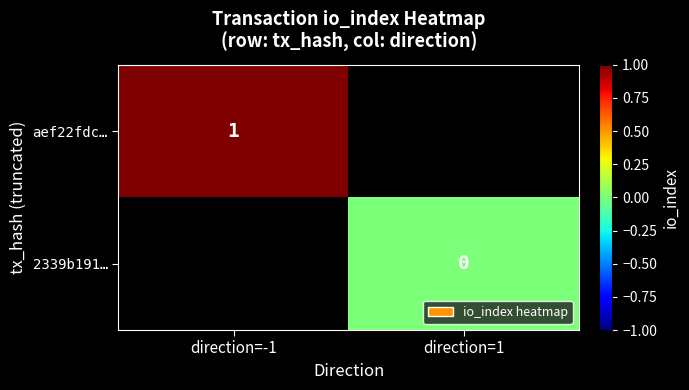

True or false: aef22fdc… has a value of 1 at direction=-1.

True